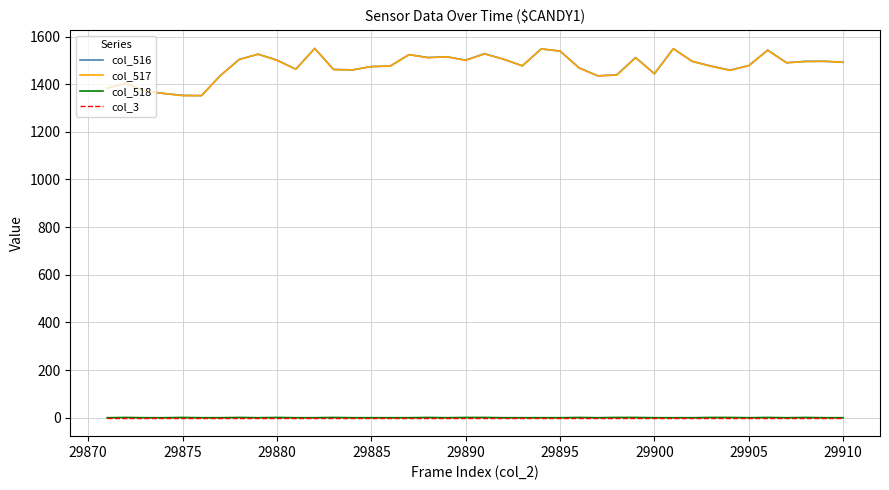

True or false: col_516 and col_518 intersect in this chart.

False